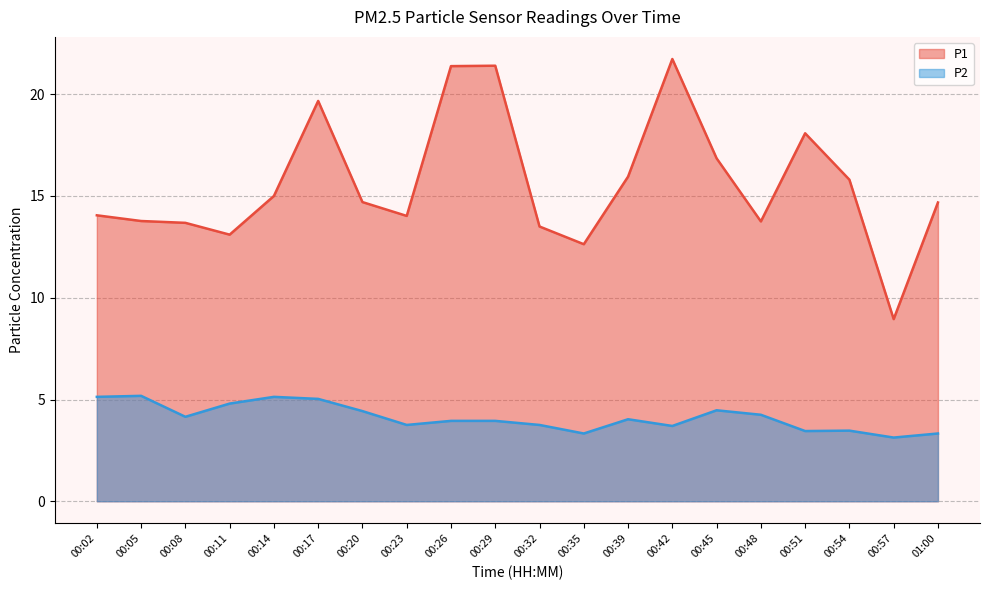

True or false: P1 and P2 intersect in this chart.

False